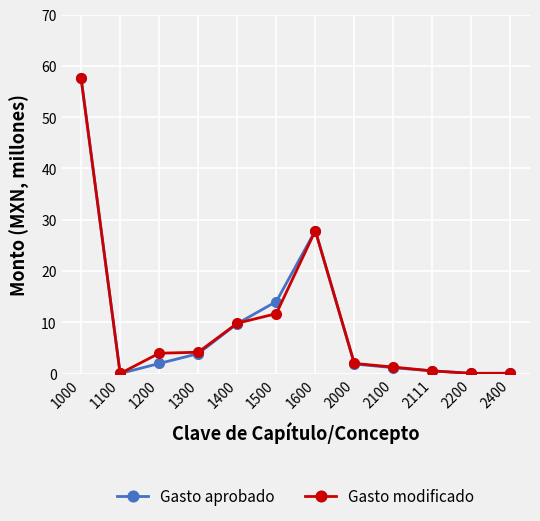

Is it true that Gasto aprobado equals 0.0 at 1100?

True